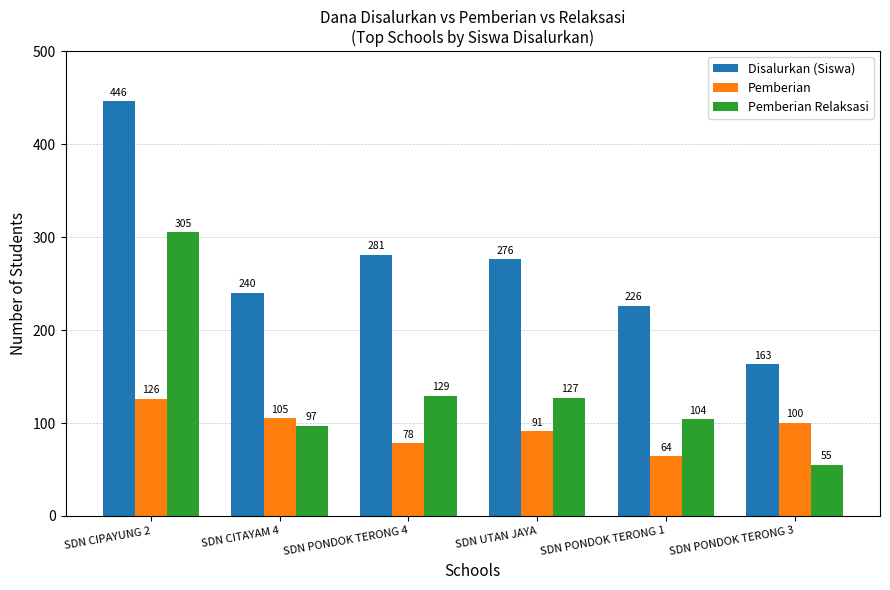

At which category is the sum across all series the highest?

SDN CIPAYUNG 2